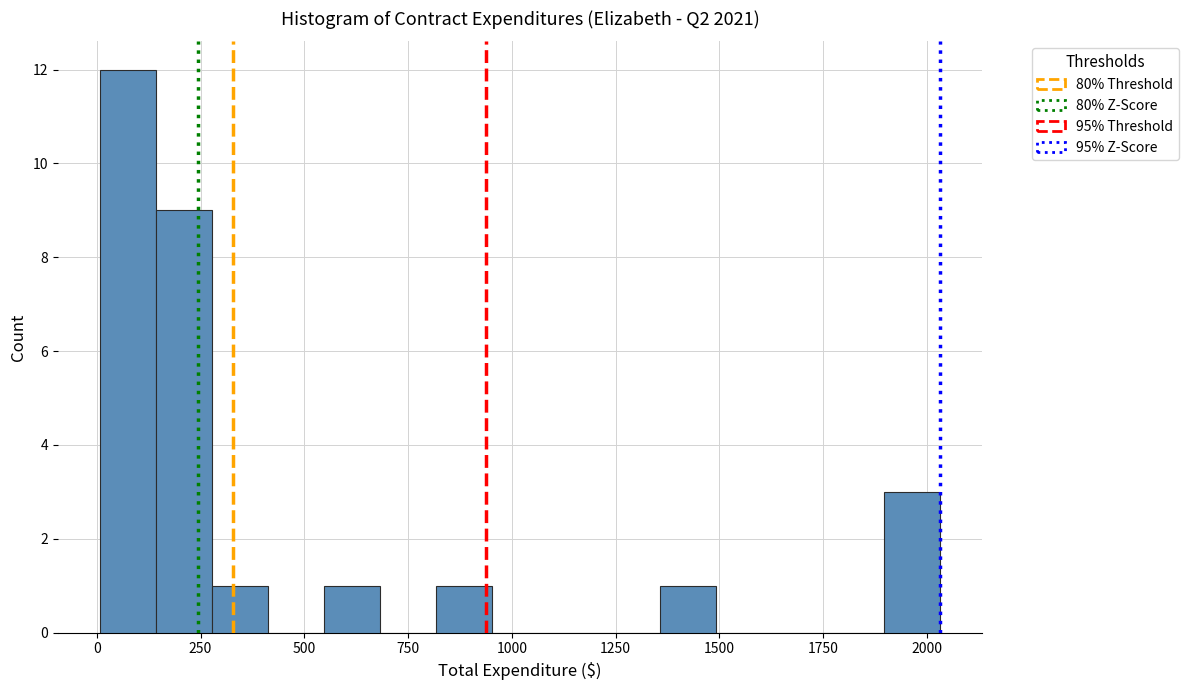

Around what value on the x-axis is the tallest bar? Give the approximate position of its centre, as read against the axis.

50